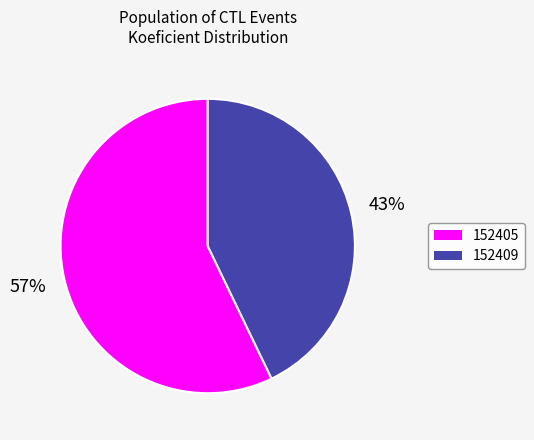

True or false: 152405 accounts for 57% of the total.

True